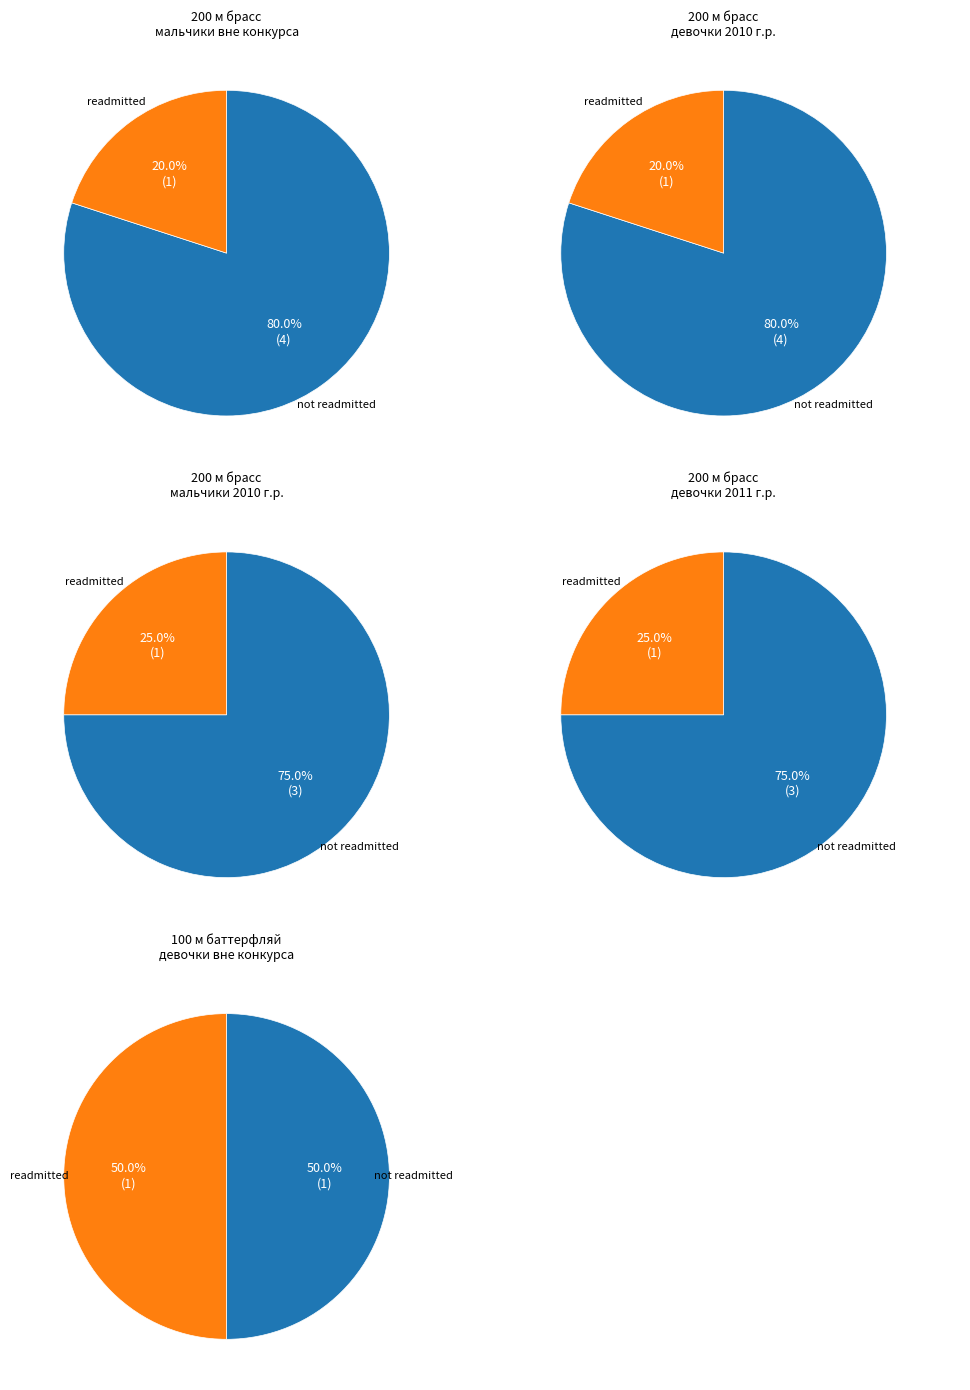

True or false: 200 м брасс мальчики вне конкурса accounts for 17% of the total.

False